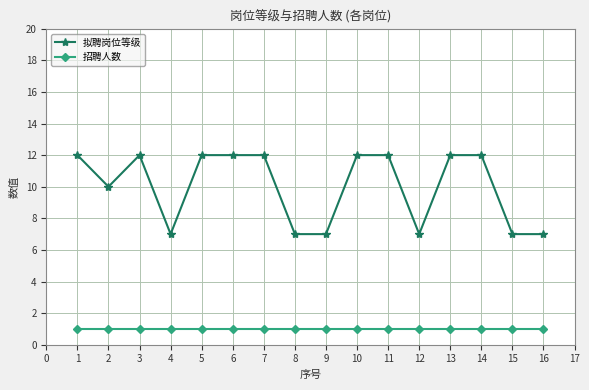

True or false: 招聘人数 and 拟聘岗位等级 intersect in this chart.

False